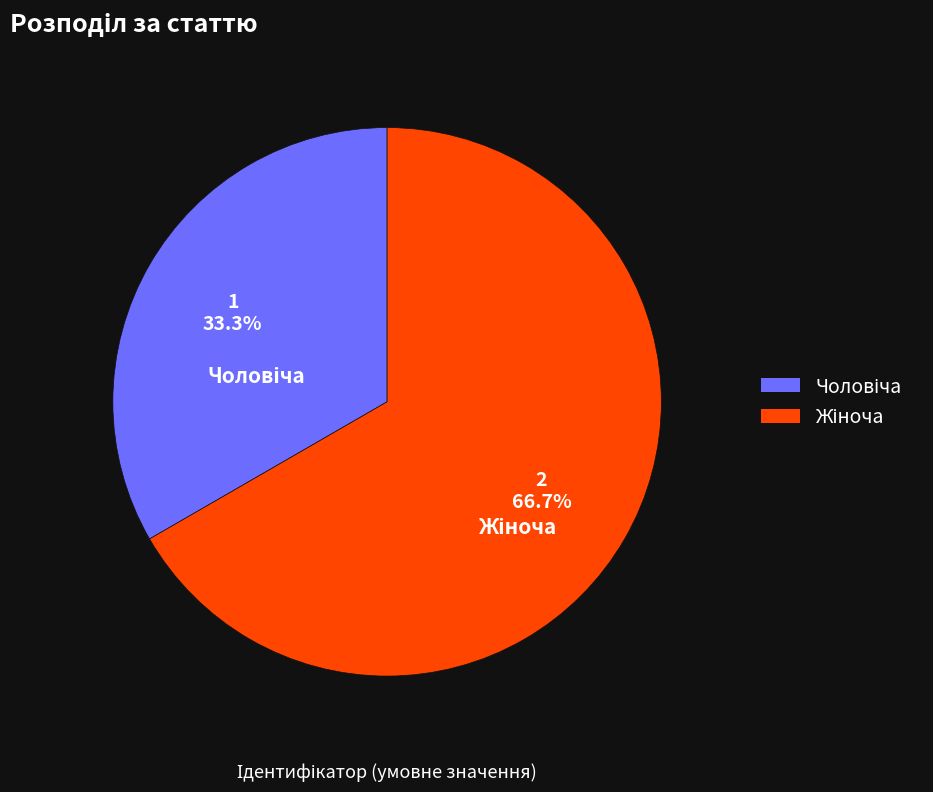

Is there any slice that represents more than half of the pie?

Yes